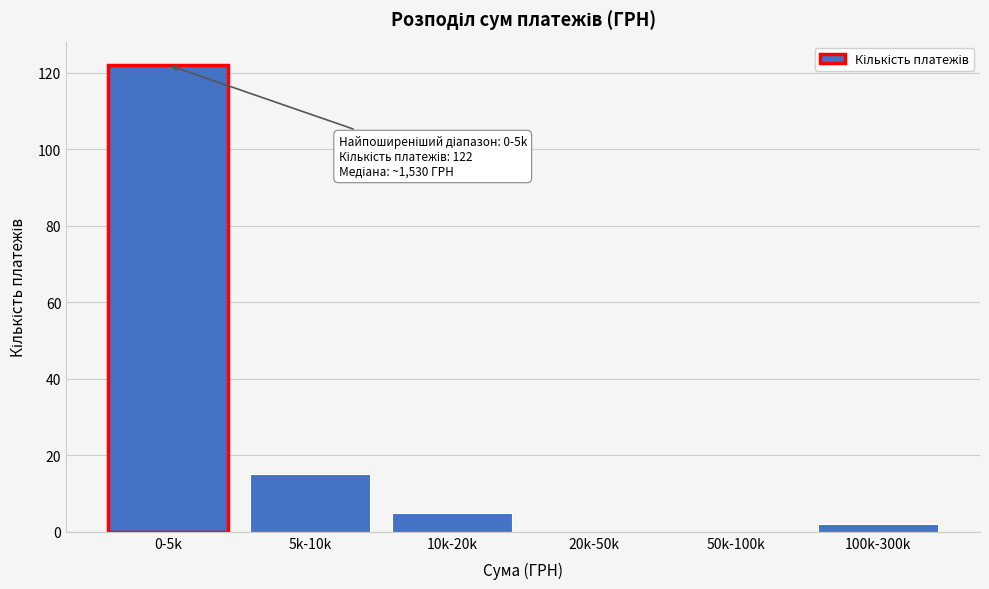

Reading left to right, transcribe all the data shown in this chart.

0-5k=122	5k-10k=15	10k-20k=5	20k-50k=0	50k-100k=0	100k-300k=2